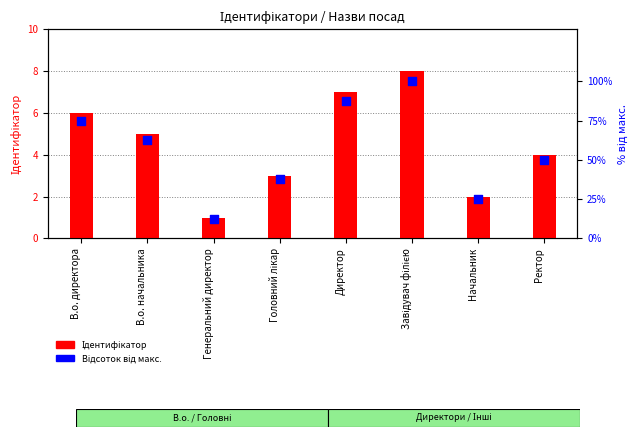

Which series has the largest Y range (max minus min)?

Відсоток від макс.